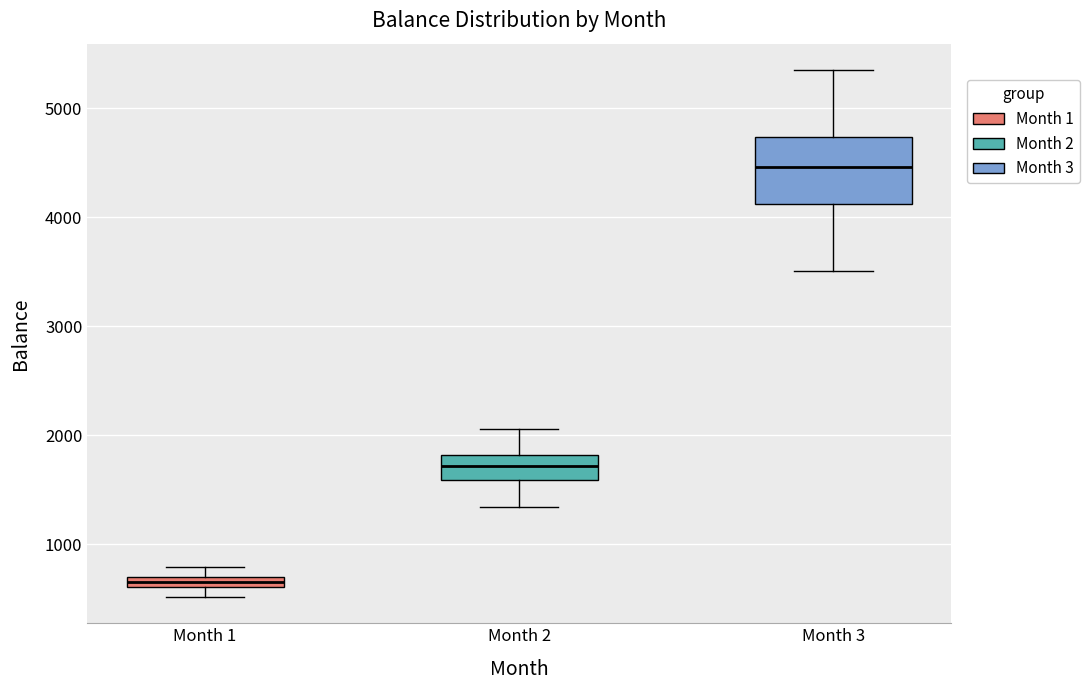

Which box is the tallest, from its lower edge to its upper edge?

Month 3